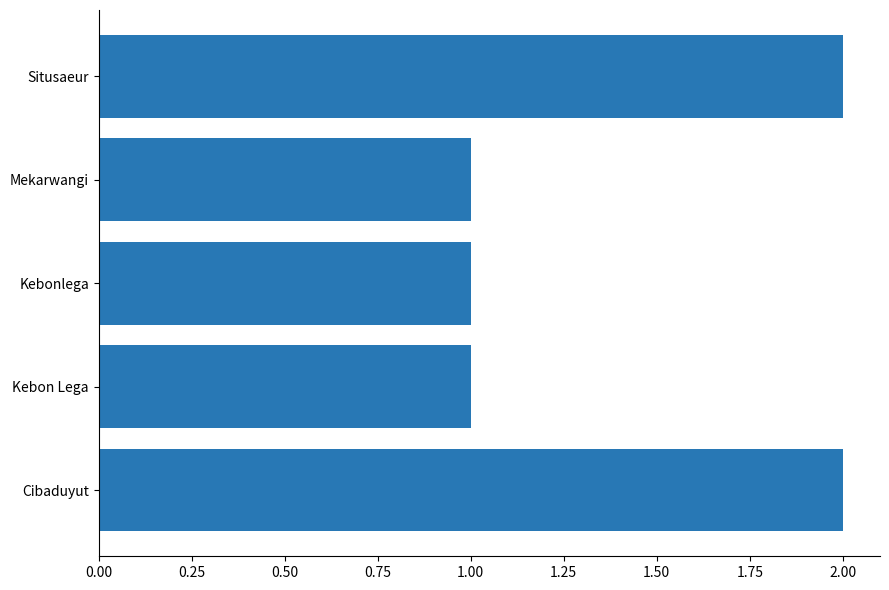

Reading top to bottom, extract all data points from this chart.

2	1	1	1	2